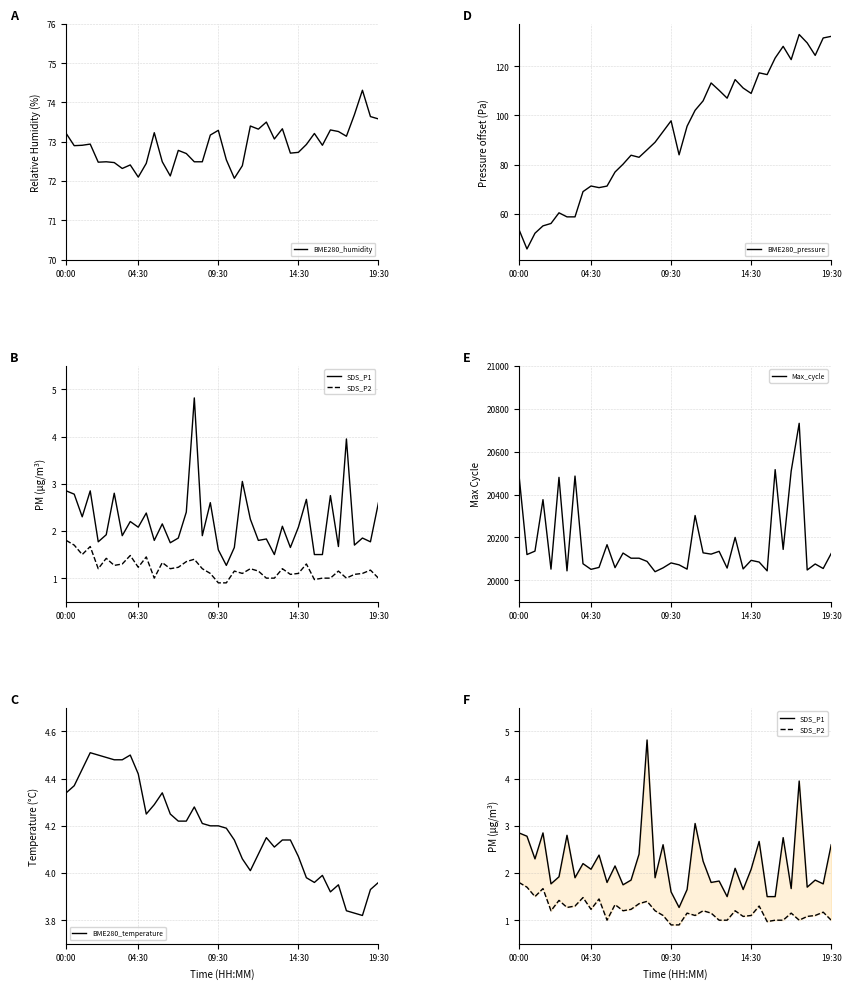

At which category is the sum across all series the highest?

35